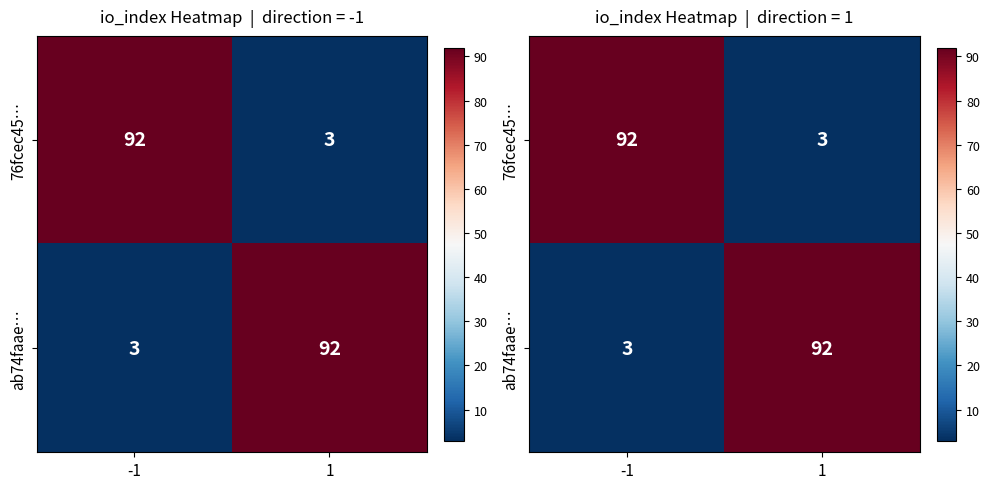

Count the ab74faae… values in the range 3 to 92.

2